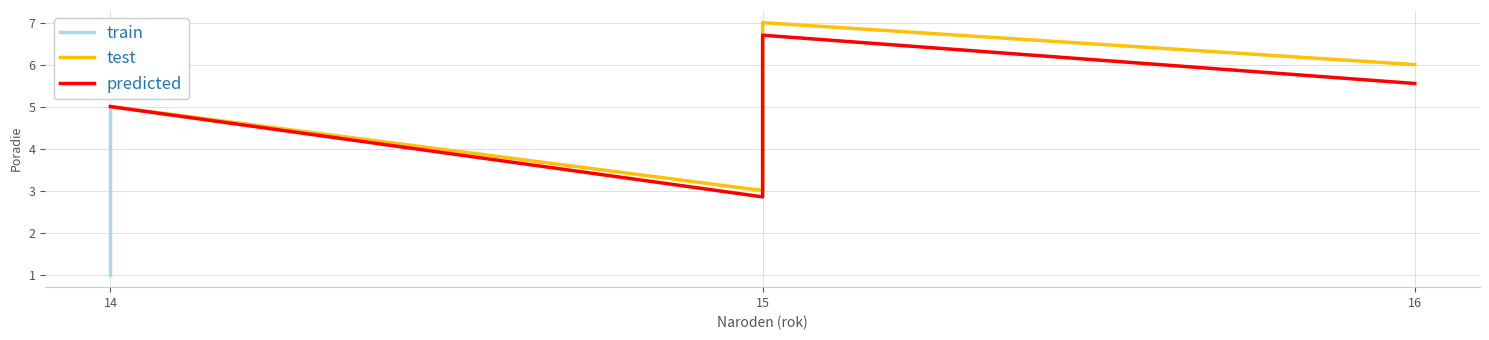

What is the value of the 5th point from the left?

1